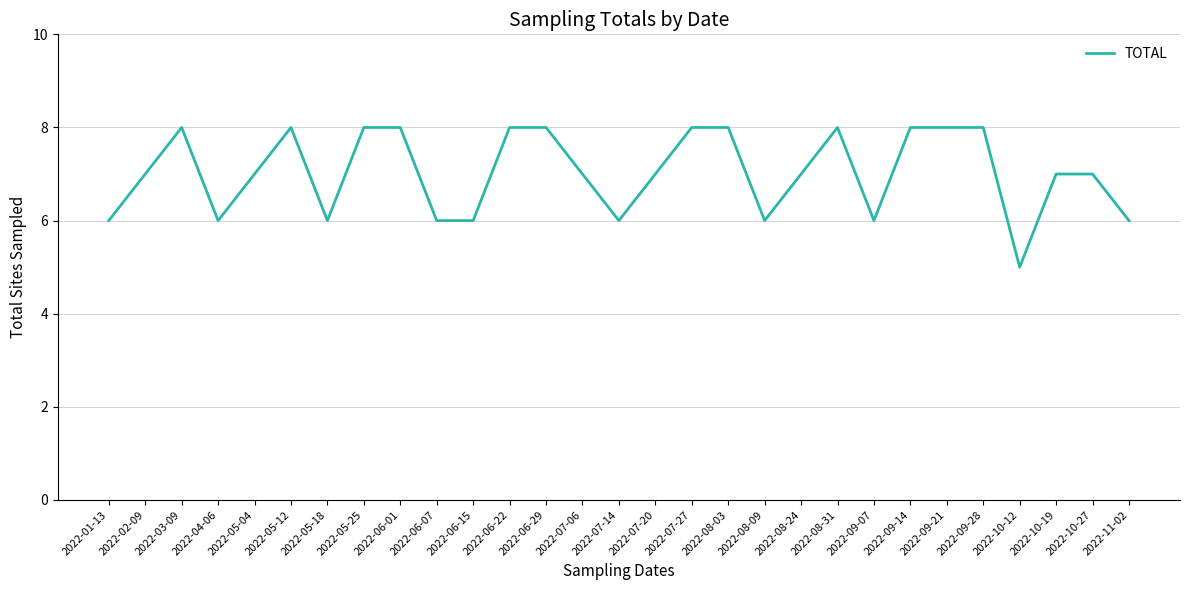

What is the difference between the maximum and minimum values?

3